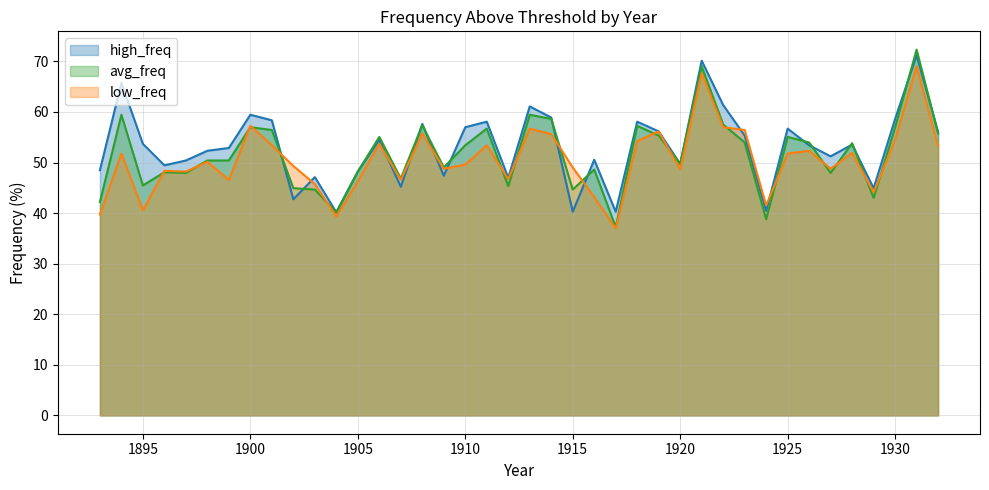

How many values in the high_freq series are below 53?

19